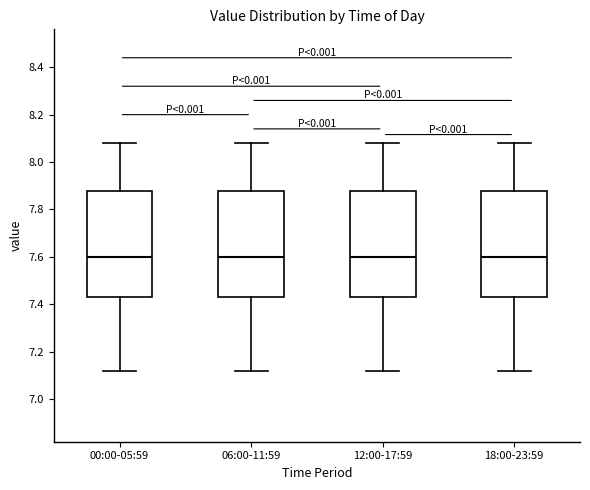

Where is the lower edge of the box for 00:00-05:59 on the y-axis? The values are not printed on the chart, so give them approximately, as read against the axis.

7.44